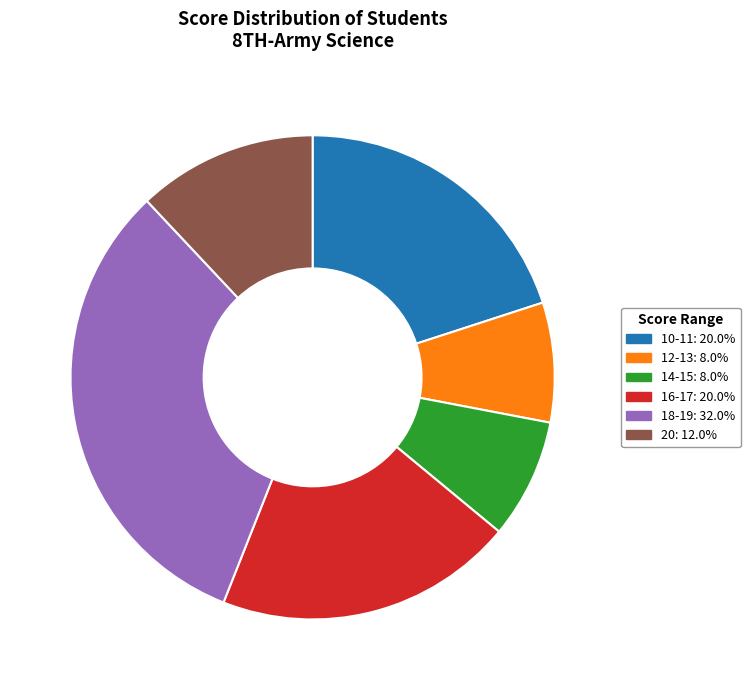

Do 16-17 and 18-19 together represent more than half of the pie?

Yes